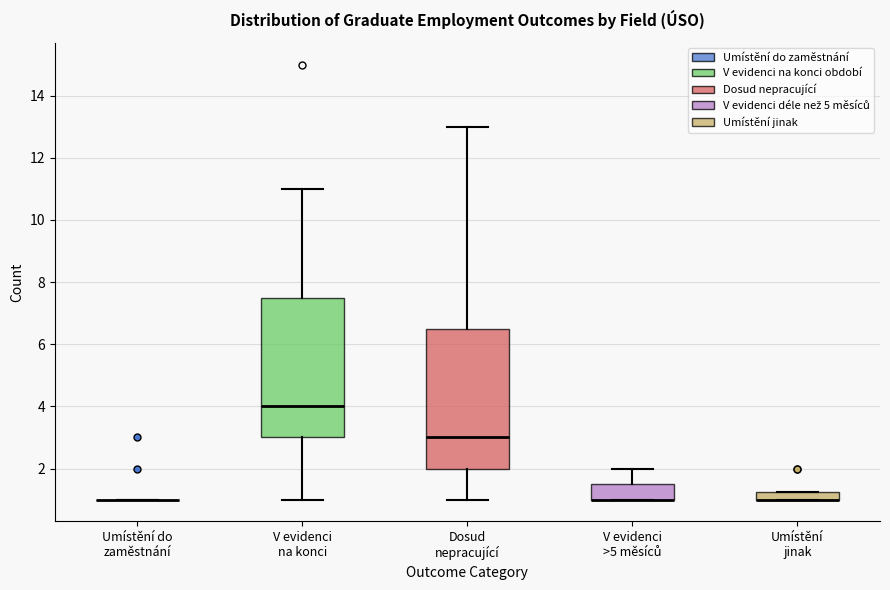

Where does the upper whisker of the box for Dosud nepracující end on the y-axis? The values are not printed on the chart, so give them approximately, as read against the axis.

13.0